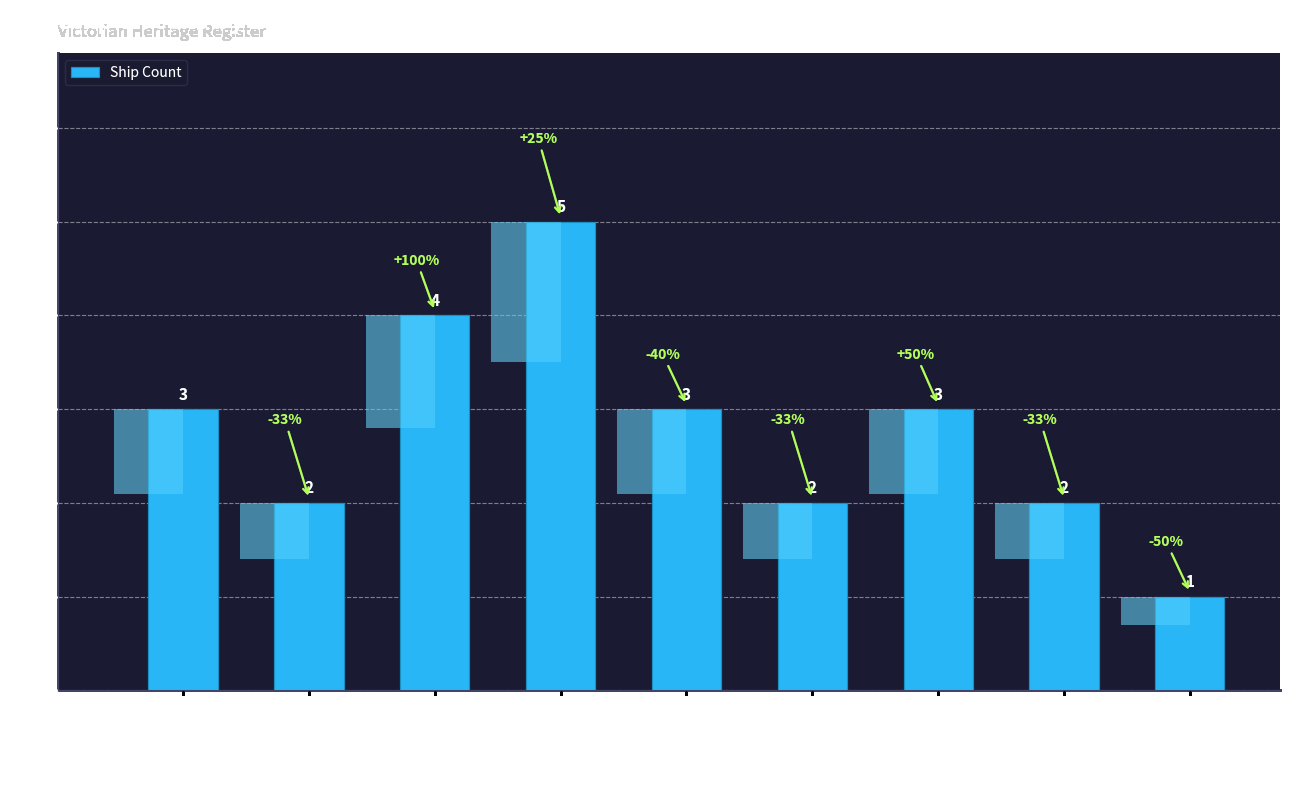

Count the number of values greater than 3.

2